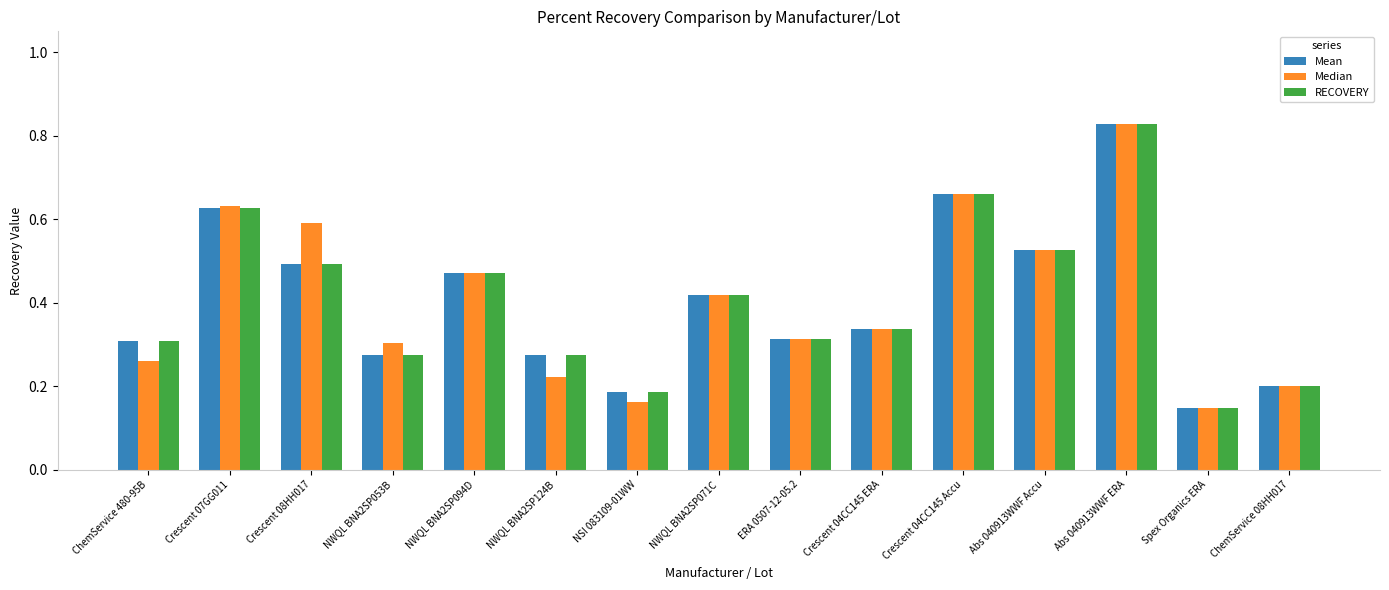

Which label corresponds to the smallest value in the chart?

Spex Organics ERA